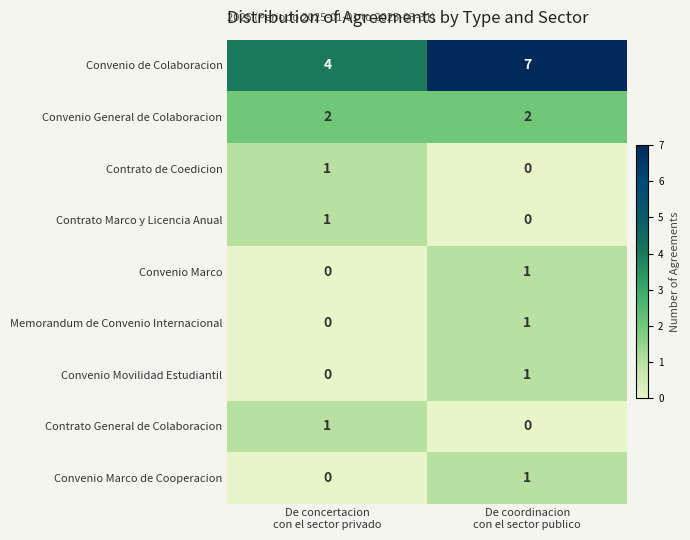

Which series has the largest range (max minus min)?

Convenio de Colaboracion